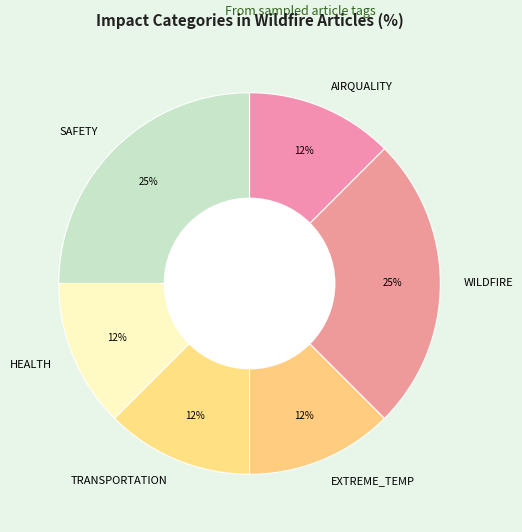

Does any single category account for the majority?

No